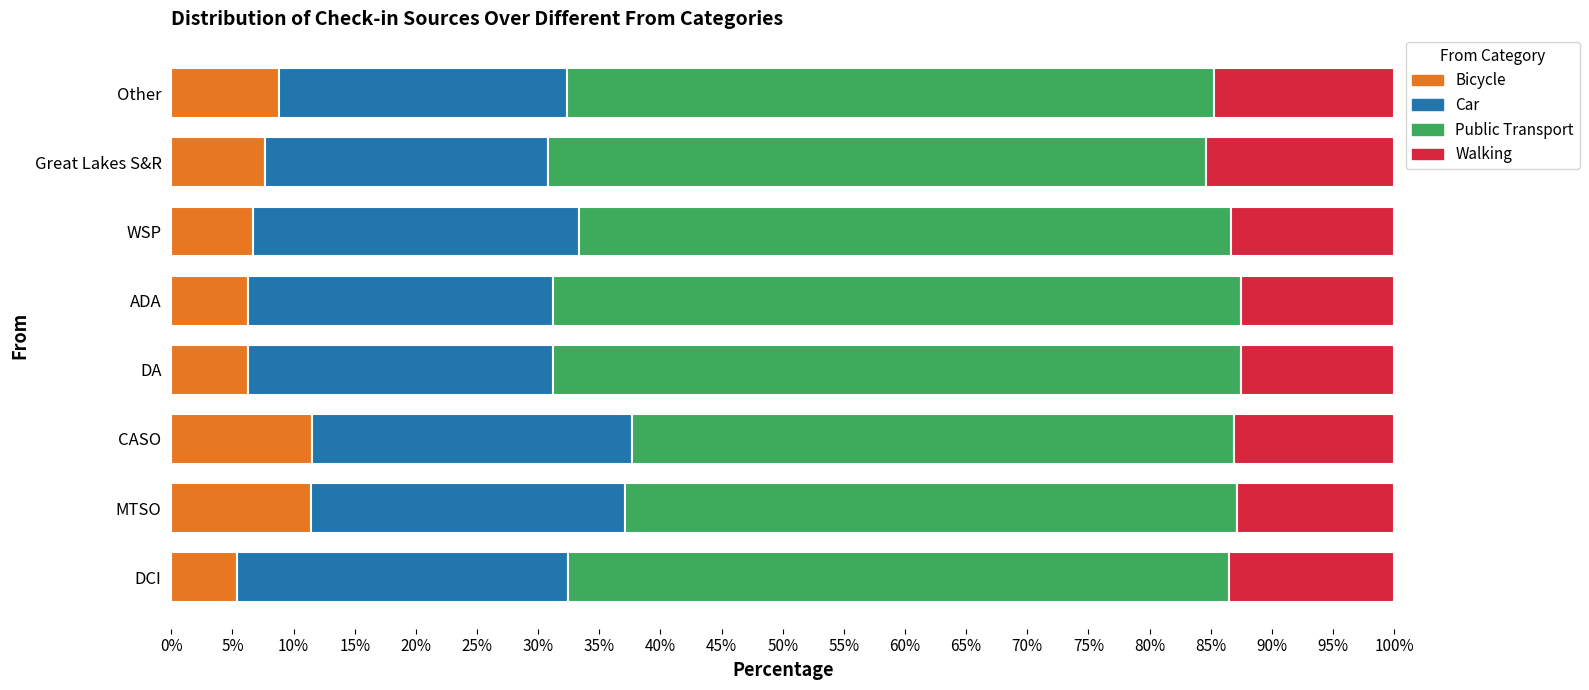

What is the difference between the second highest and minimum values in the Bicycle series?

6.0